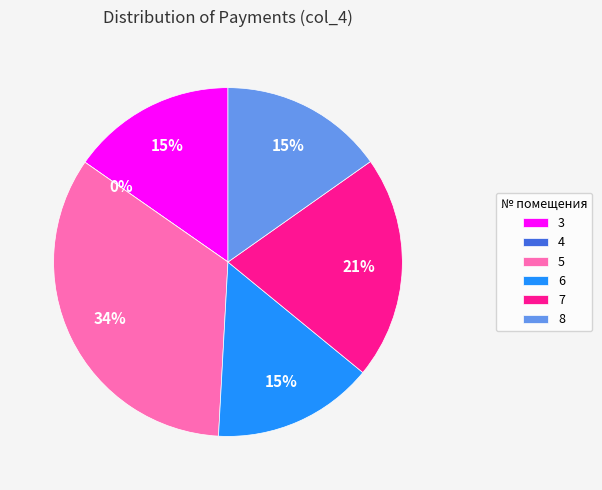

Is it true that 3 is 1% of the pie?

False